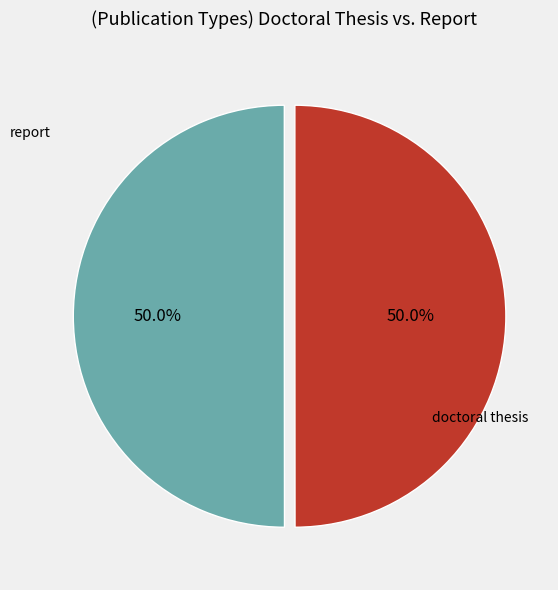

How much of the chart is everything except doctoral thesis?

50.0%